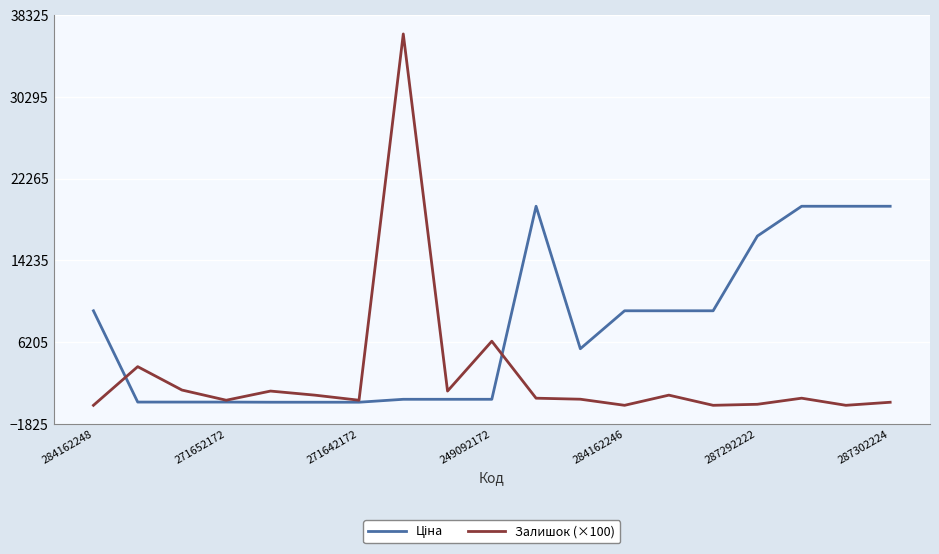

What is the greatest value displayed?

36500.0